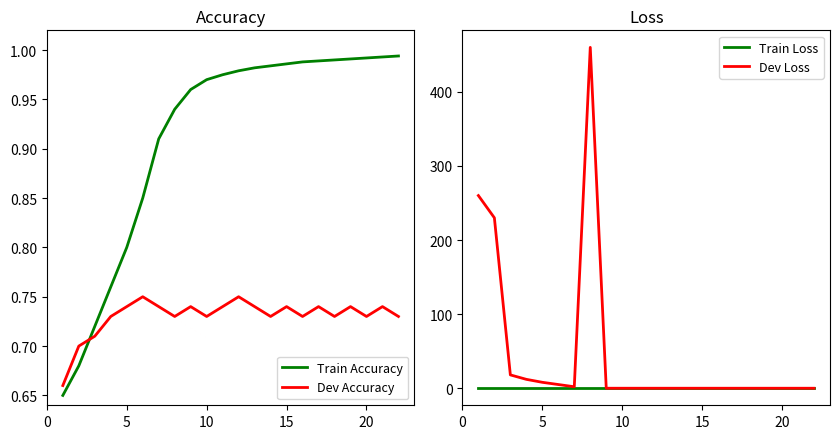

How many times do Train Accuracy and Dev Accuracy cross each other?

1